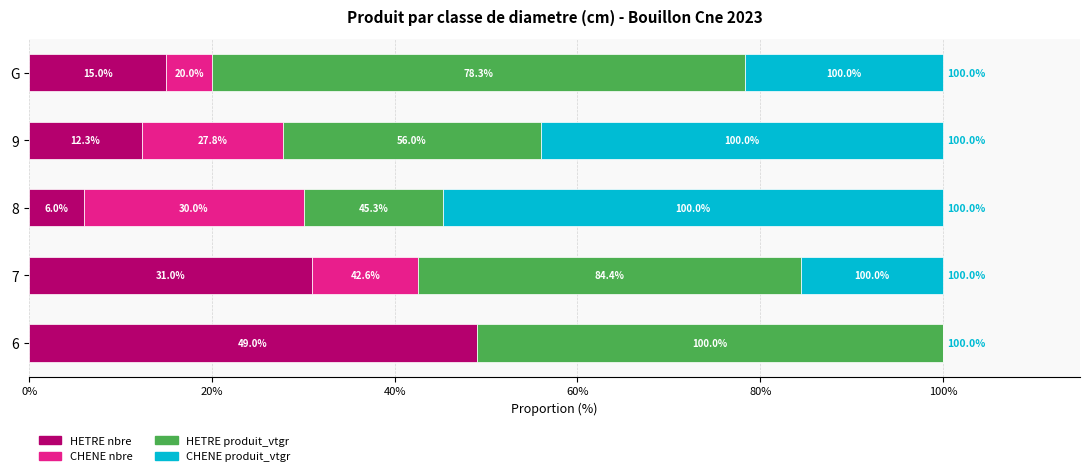

What are all the series names shown in the legend?

HETRE nbre, CHENE nbre, HETRE produit_vtgr, CHENE produit_vtgr